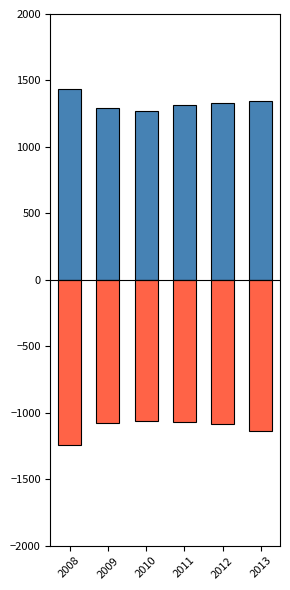

What is the difference between the maximum and second lowest values in the GDP at current market prices series?

144.3